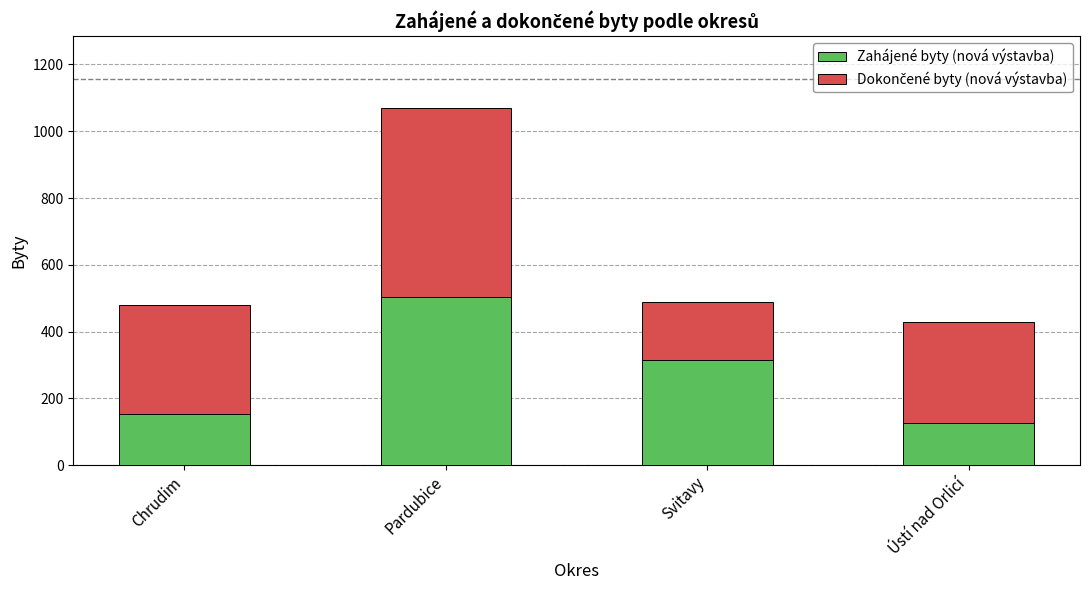

Does the chart contain any negative values?

No